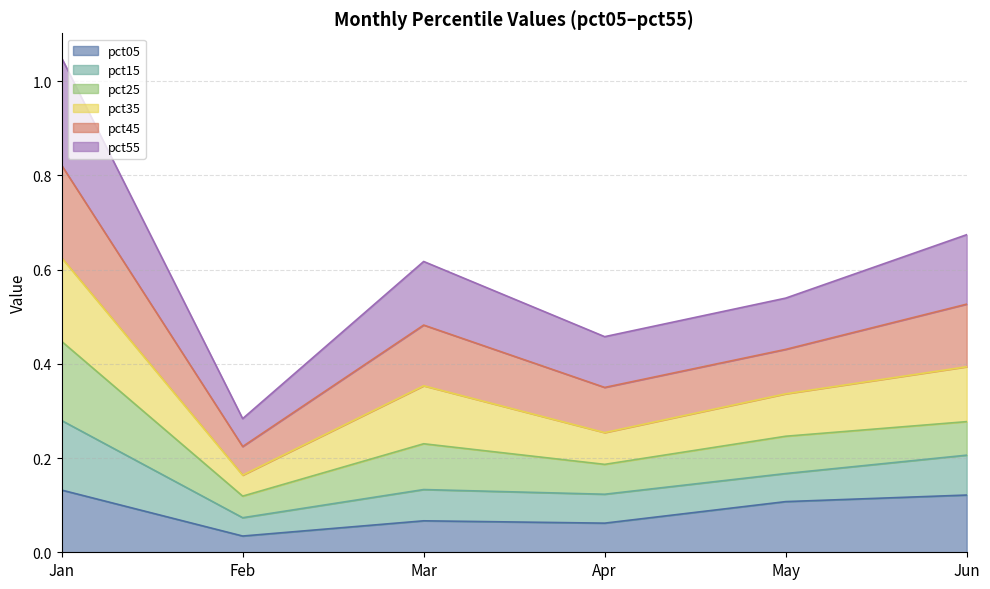

Does the chart have visible grid lines?

Yes